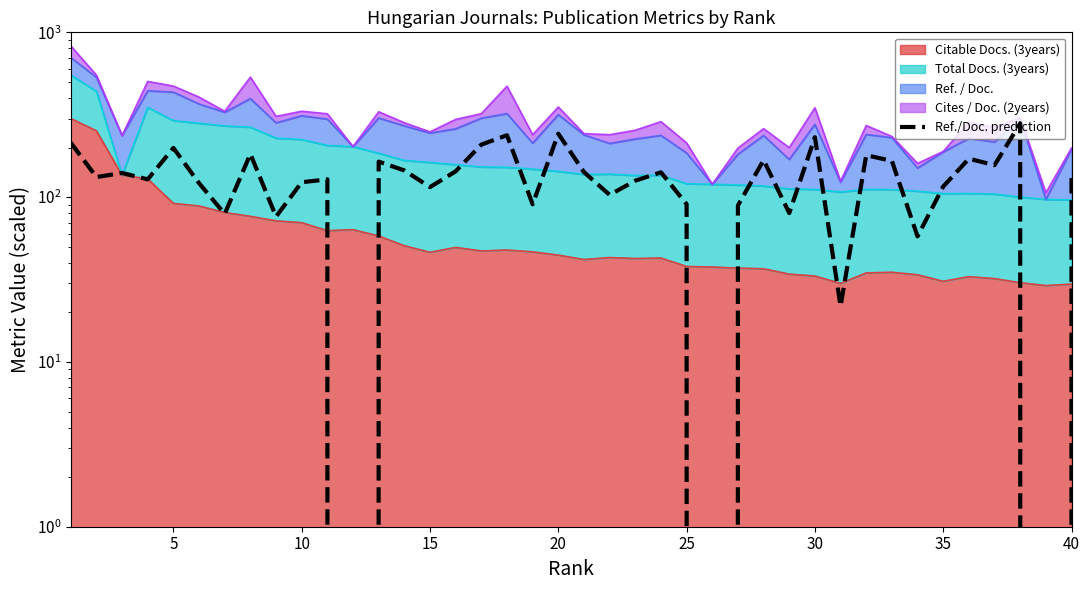

Does the chart have visible grid lines?

No